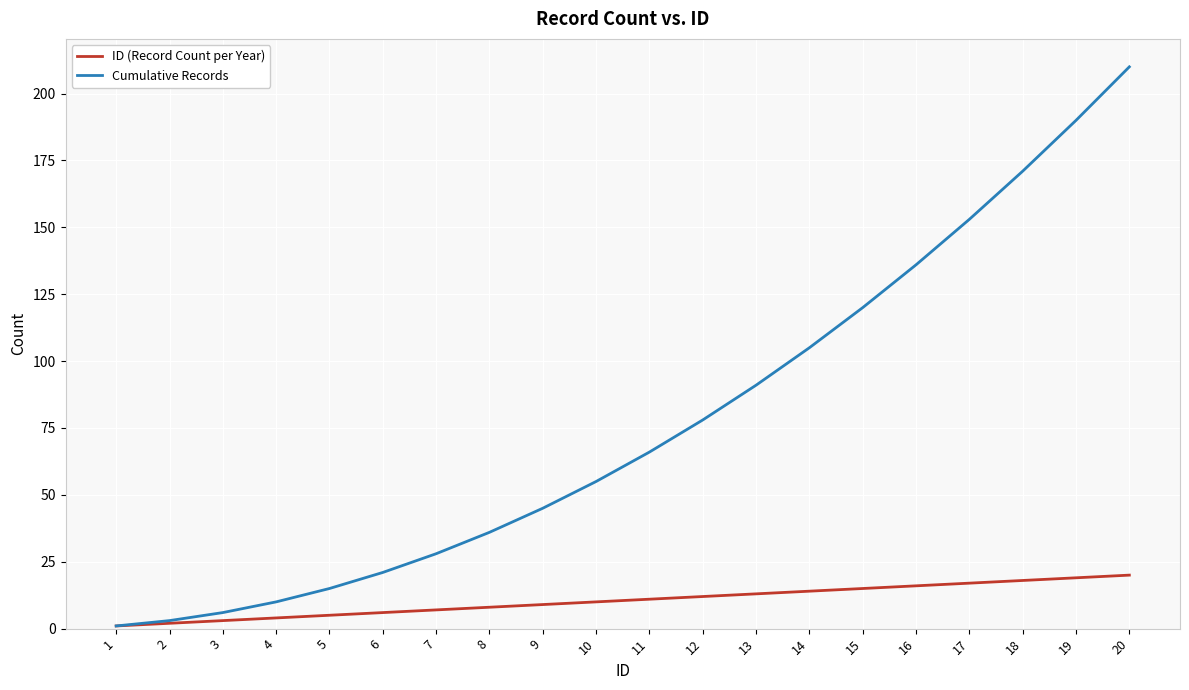

Rank the series by their maximum value, from lowest to highest.

ID (Record Count per Year), Cumulative Records